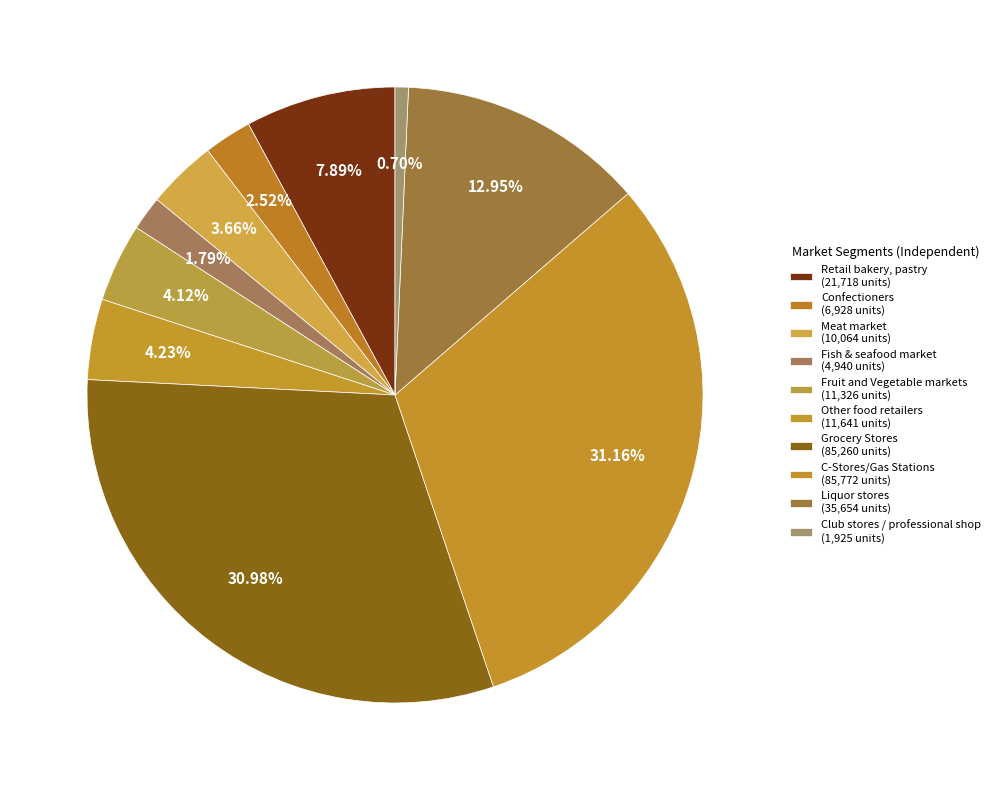

To the nearest percent, what portion does Confectioners represent?

3%